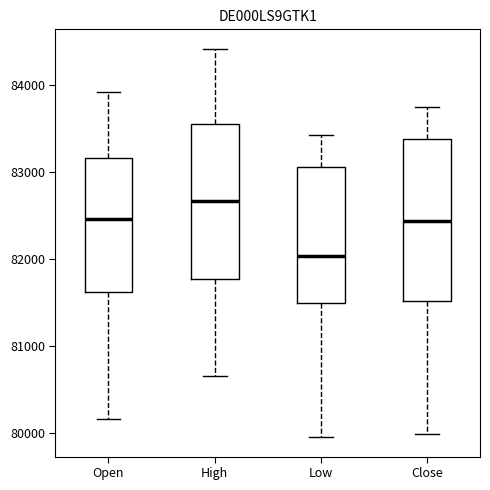

Where does the lower whisker of the box for High end on the y-axis? The values are not printed on the chart, so give them approximately, as read against the axis.

80700